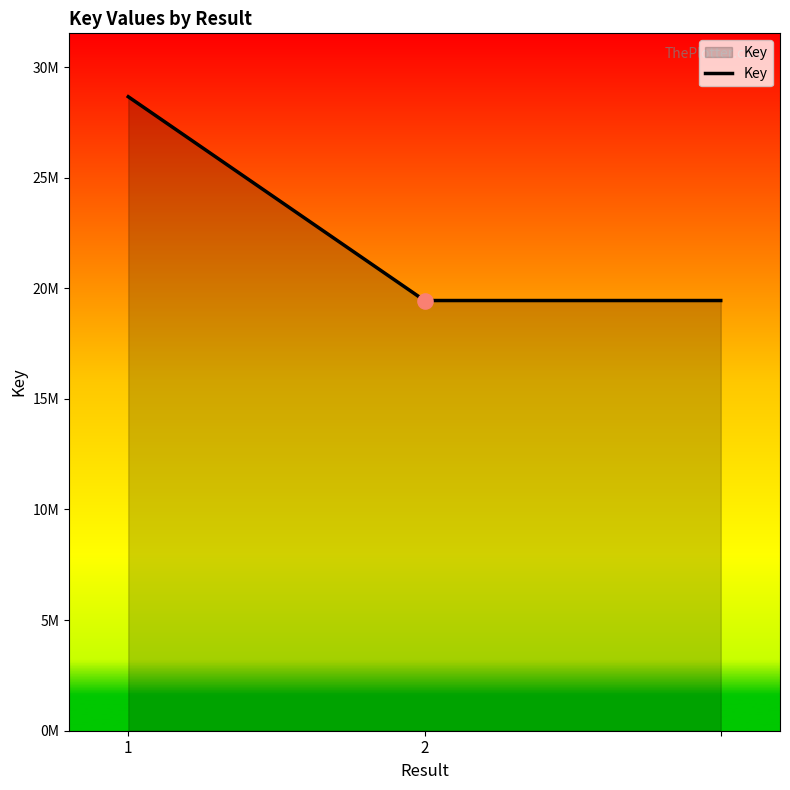

Is this an area chart (filled region under the line)?

Yes